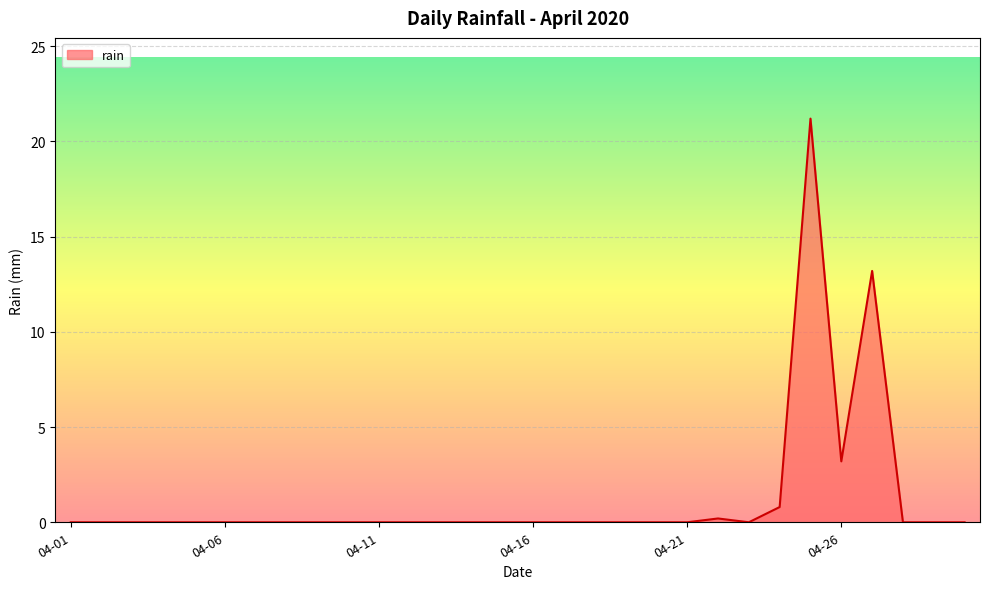

What is the difference between the maximum and minimum values?

21.2